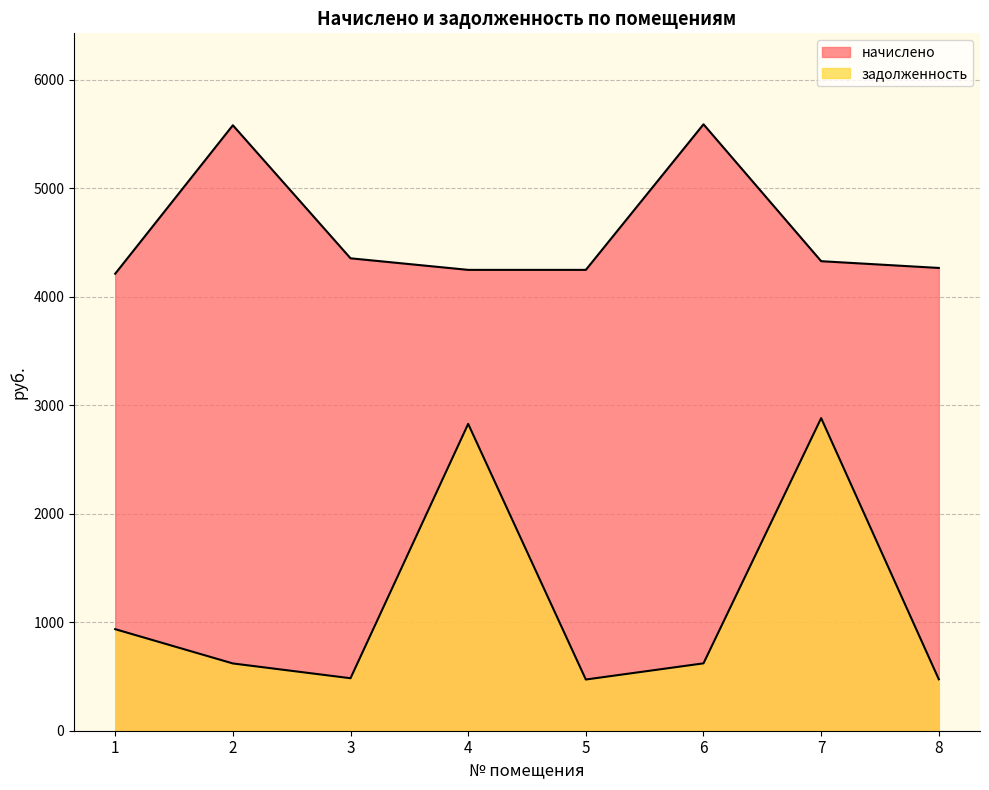

True or false: начислено and задолженность cross at least once.

False